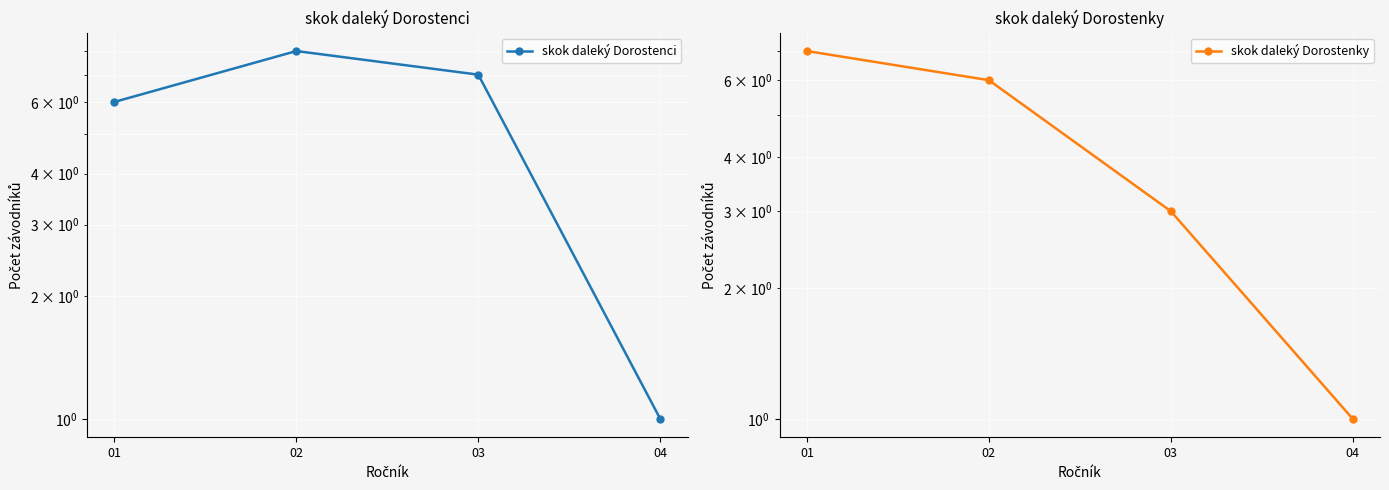

At which category does the chart reach its peak across all series?

02